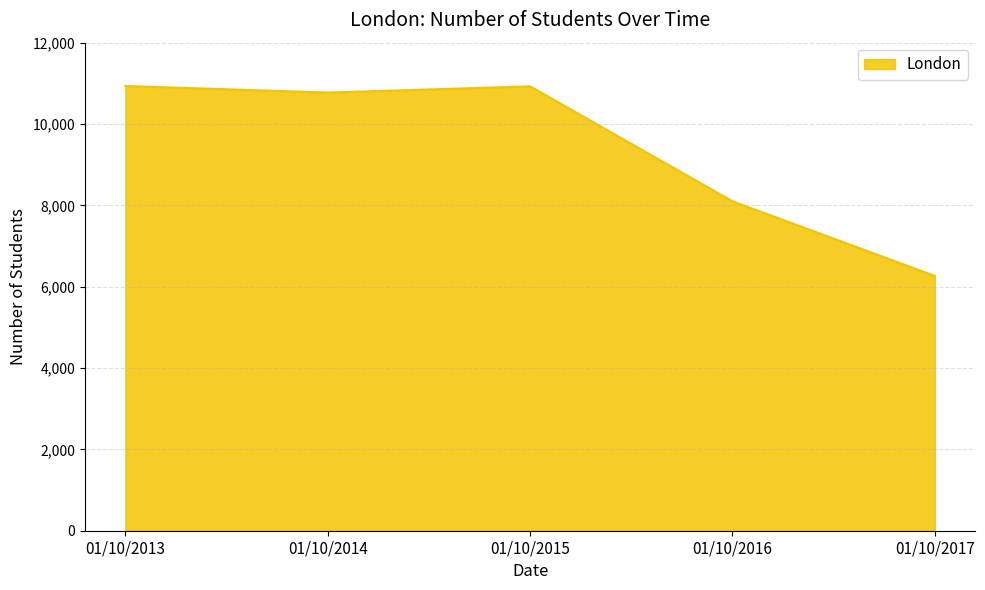

What is the ratio of the value at 01/10/2017 to the value at 01/10/2014?

0.6